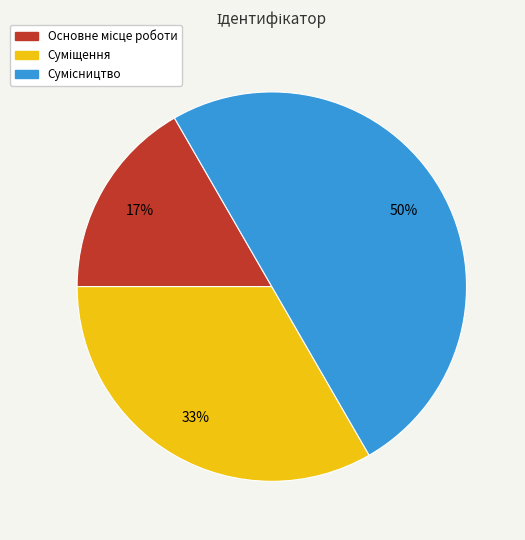

To the nearest percent, what is the average slice percentage?

33%